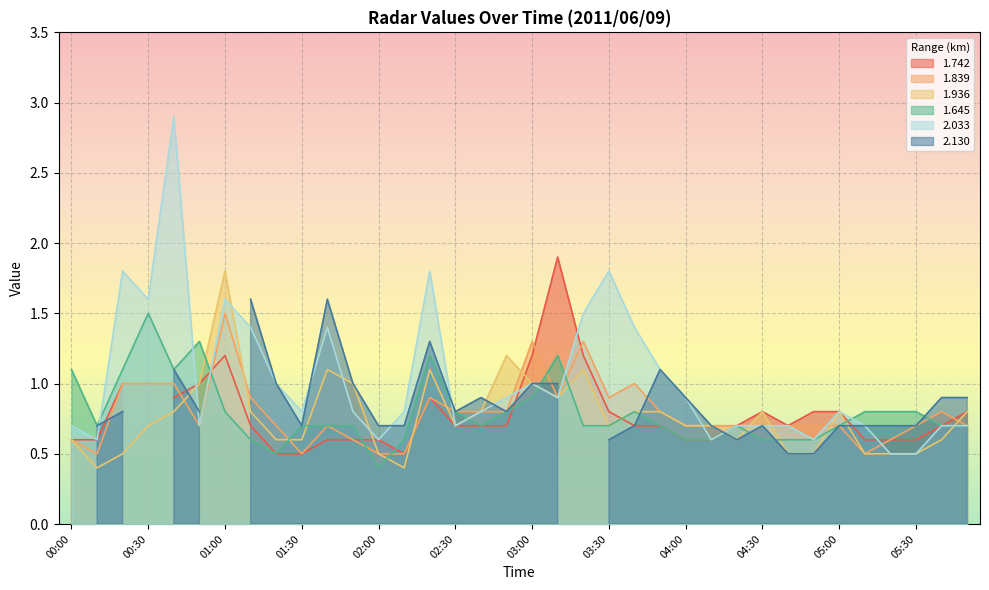

True or false: 1.936 has more than 2 points higher than both neighbors.

True